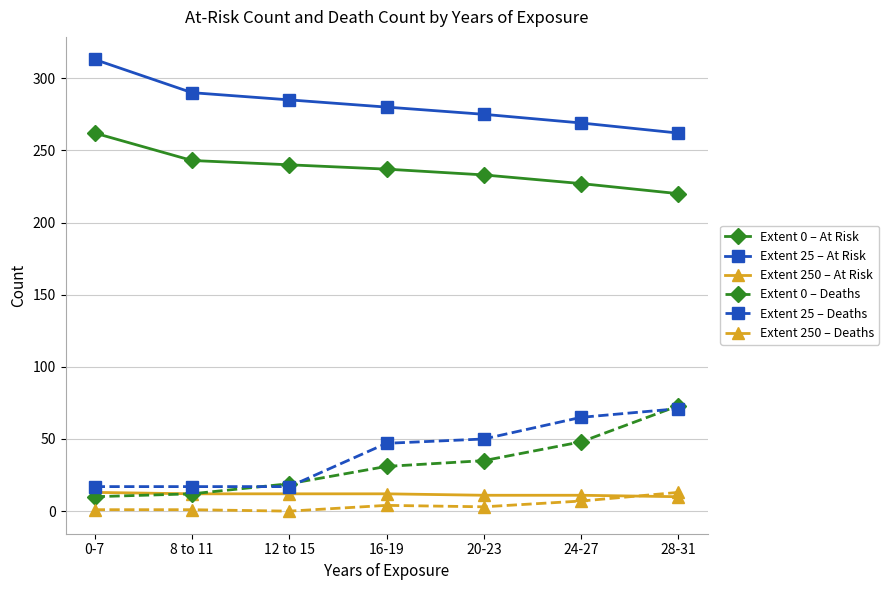

What is the average value of the Extent 0 – Deaths series?

33